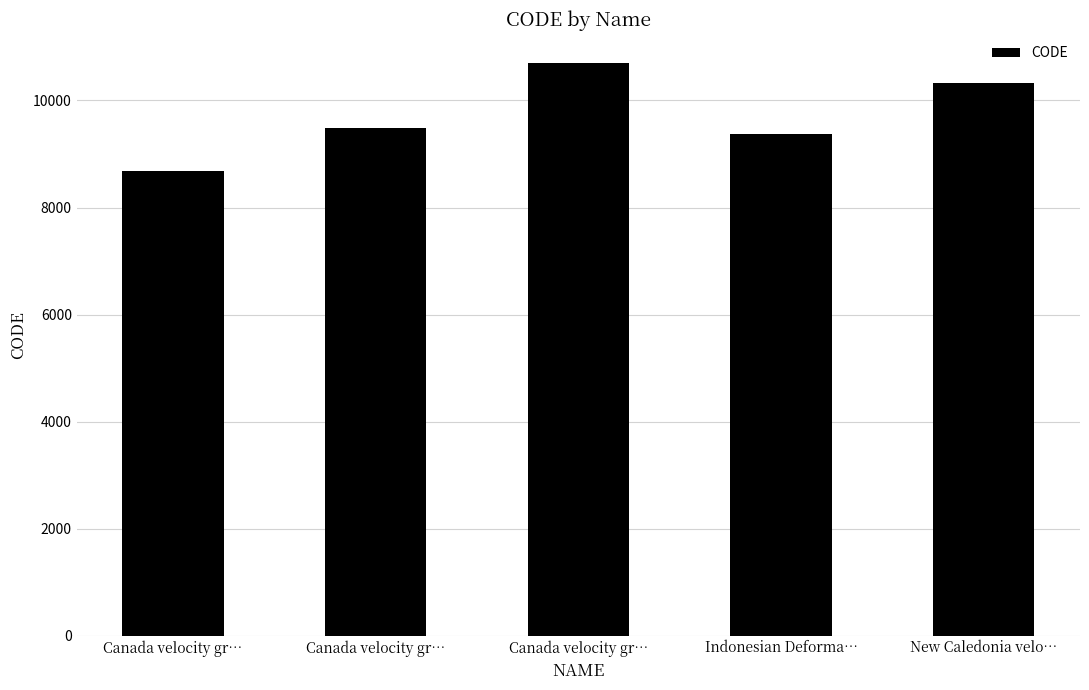

Count the number of data series in this chart.

1